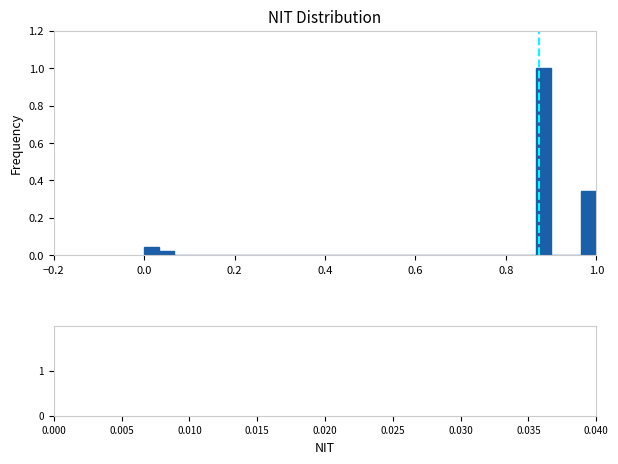

Around what value on the x-axis is the tallest bar? Give the approximate position of its centre, as read against the axis.

0.88